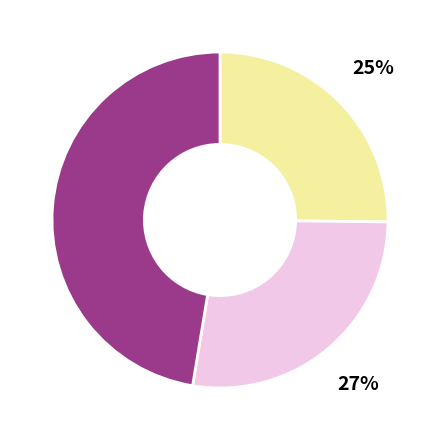

Does any single category account for the majority?

No